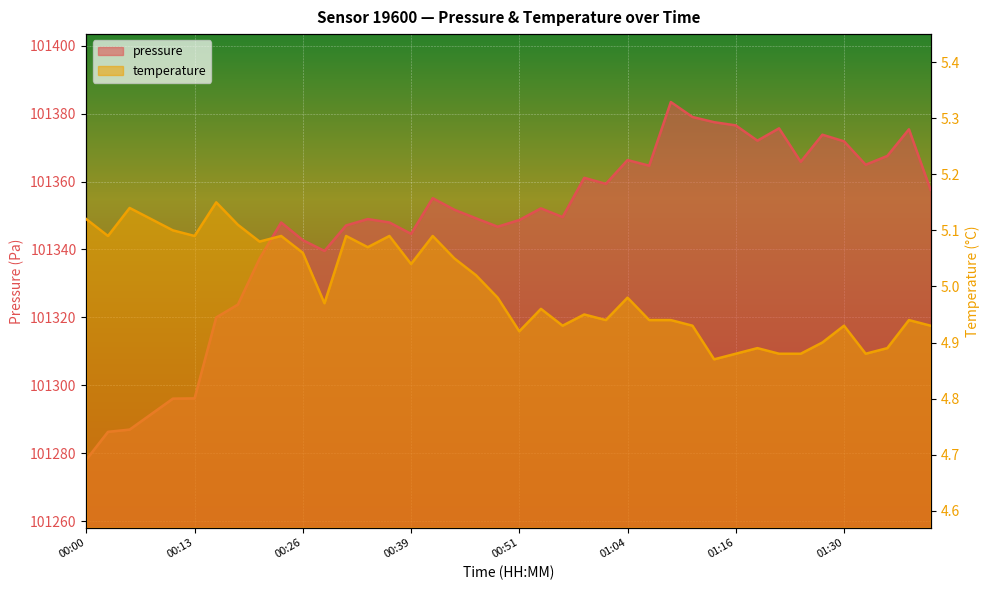

What position from the left is 00:18?

8